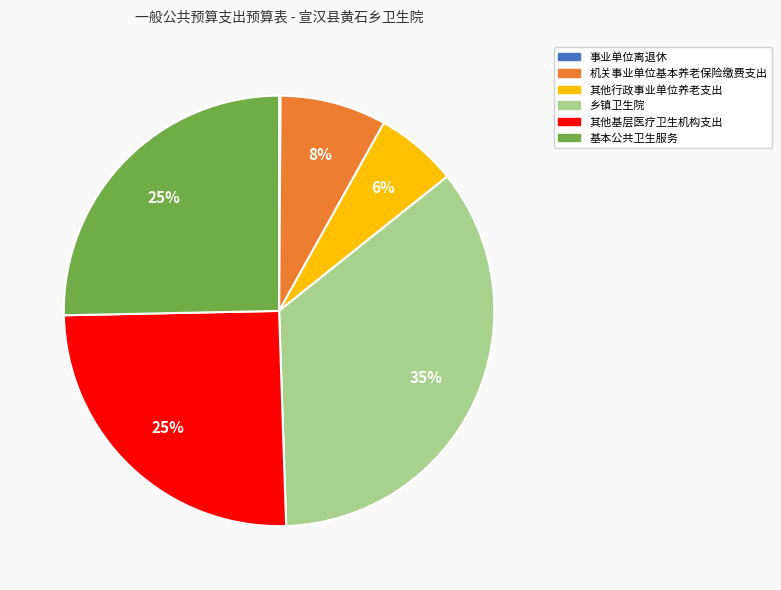

True or false: 乡镇卫生院 accounts for 50% of the total.

False